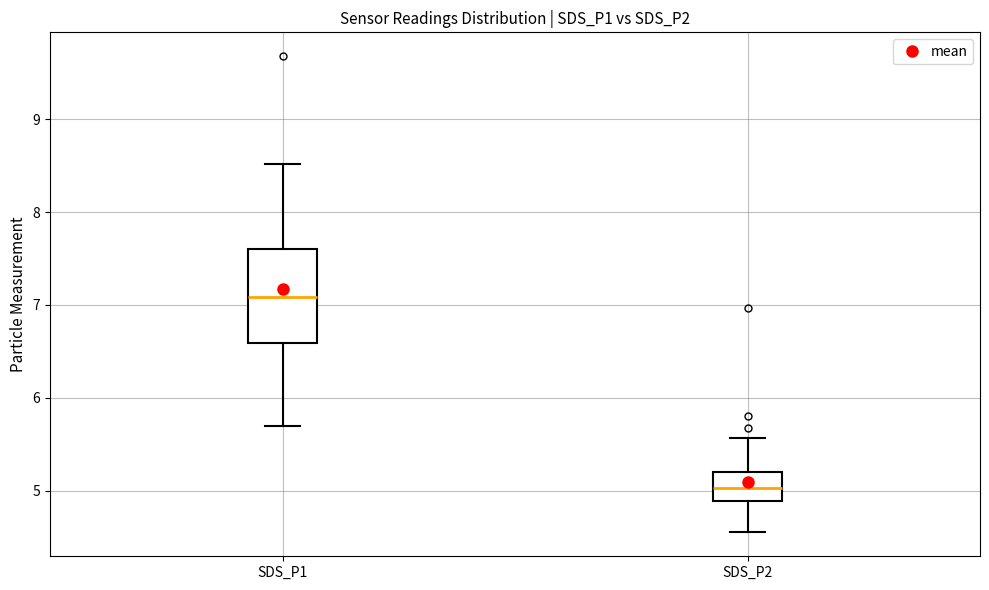

Which box is the tallest, from its lower edge to its upper edge?

SDS_P1